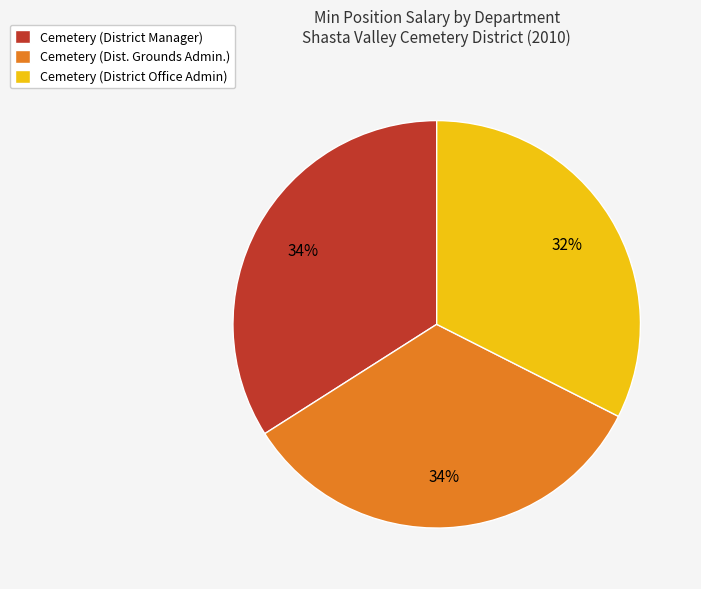

The Cemetery (Dist. Grounds Admin.) slice represents 28% of the pie. True or false?

False